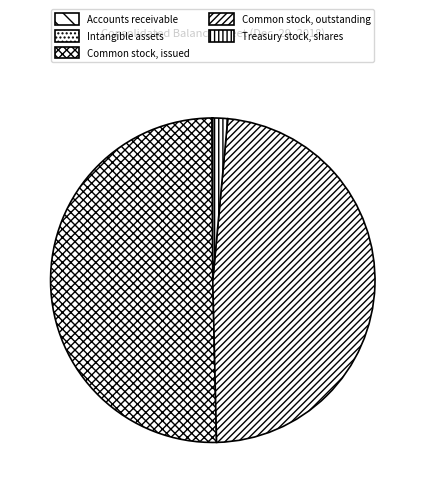

Rank the categories by value from lowest to highest.

Accounts receivable, Intangible assets, Treasury stock, shares, Common stock, outstanding, Common stock, issued